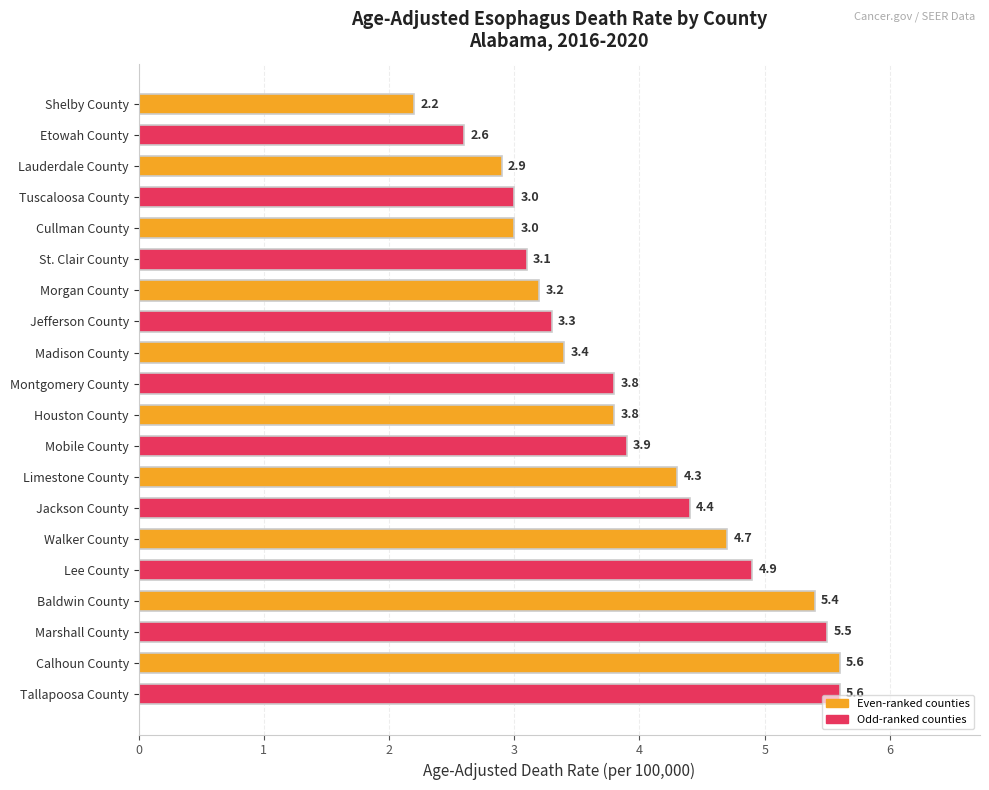

What is the label of the 20th bar from the bottom?

Shelby County